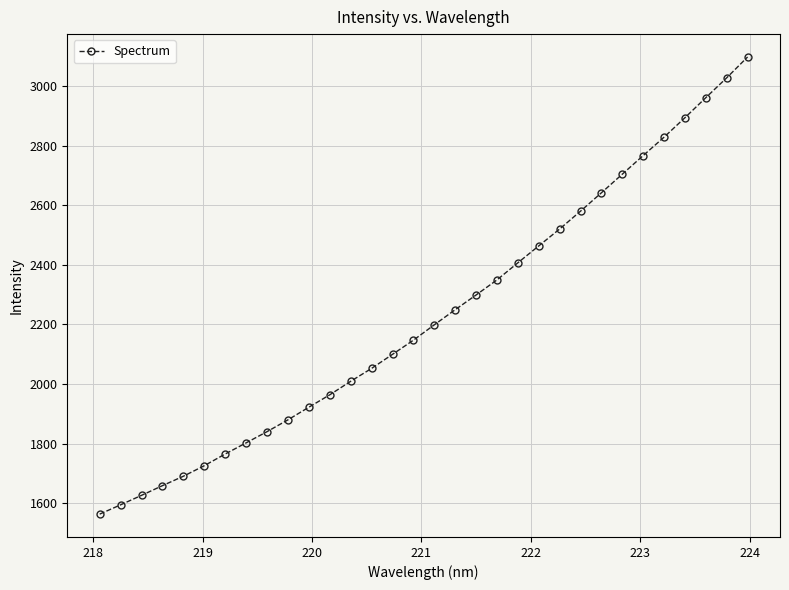

What is the sum of all values?

71329.5